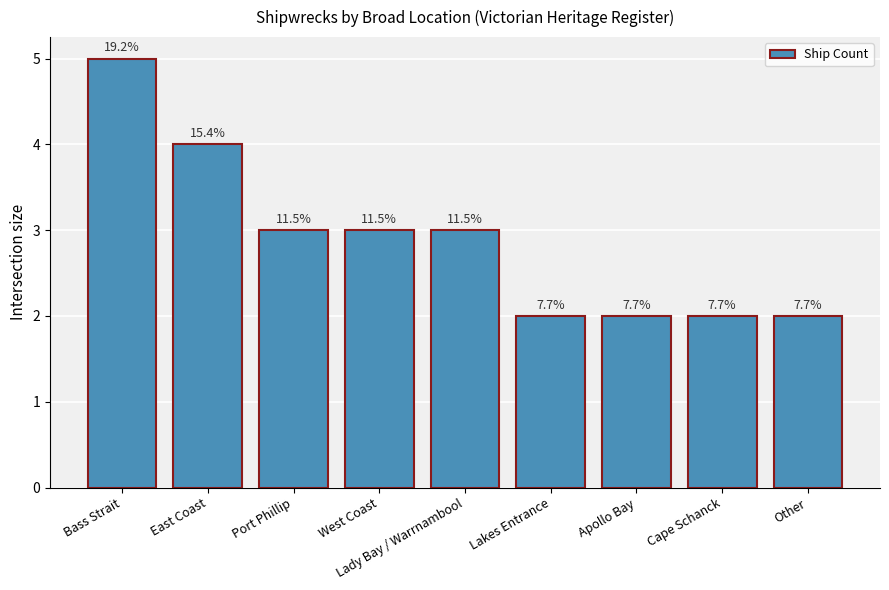

What is the ratio of the value at East Coast to the value at Lakes Entrance?

2.0